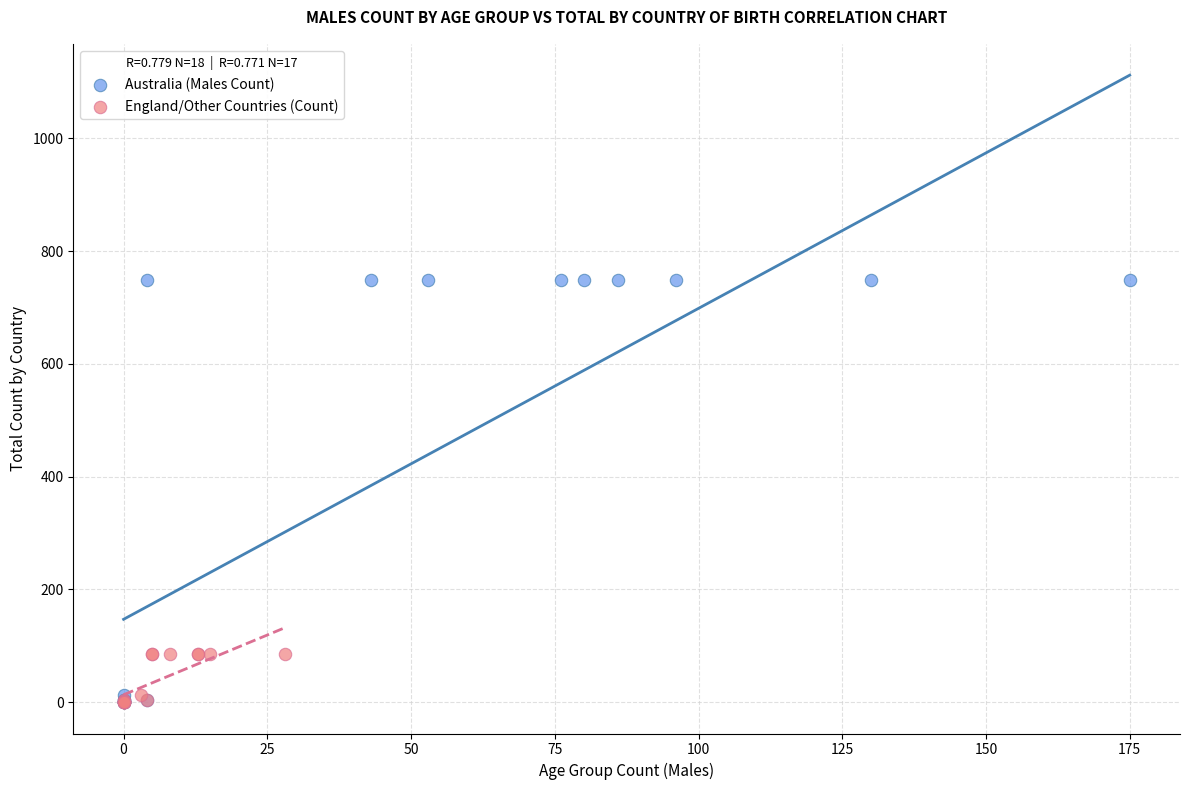

Which series contains the highest Y value?

Australia (Males Count)